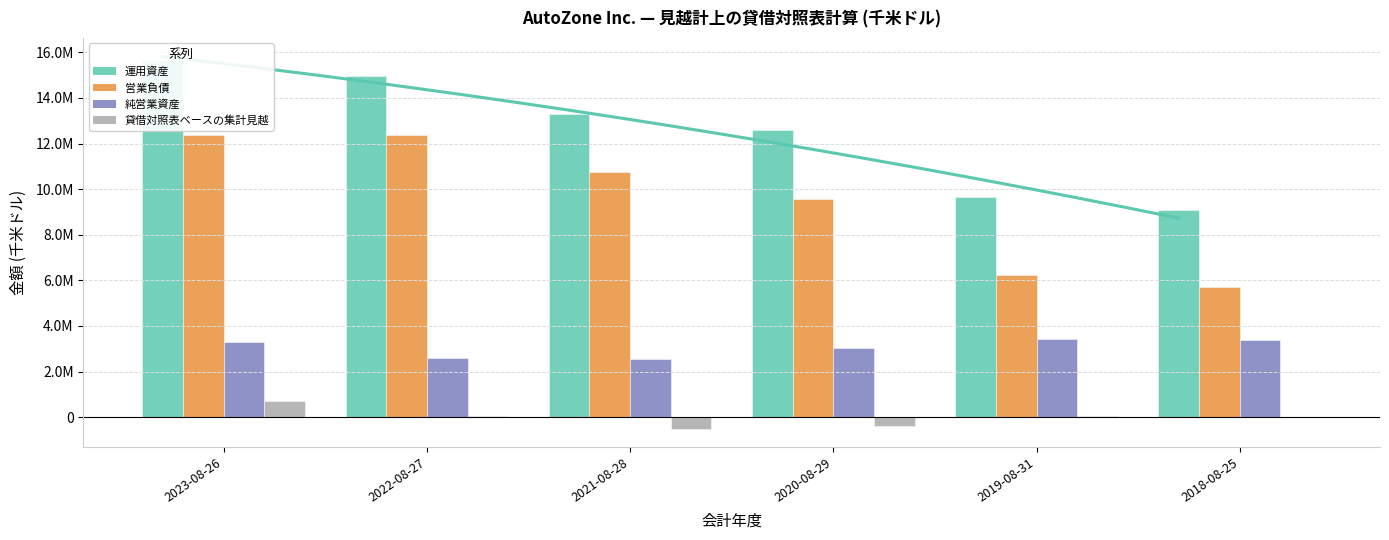

The 貸借対照表ベースの集計見越 series shows -689209 at 2020-08-29. True or false?

False